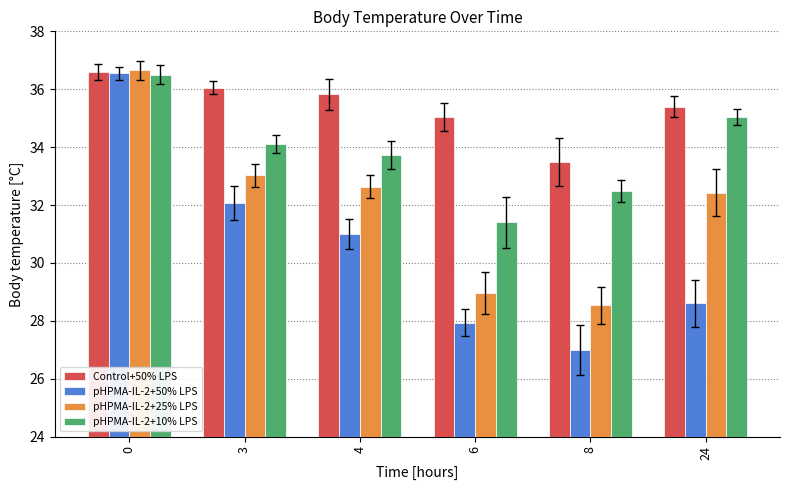

How many data points in pHPMA-IL-2+25% LPS are less than 32?

2